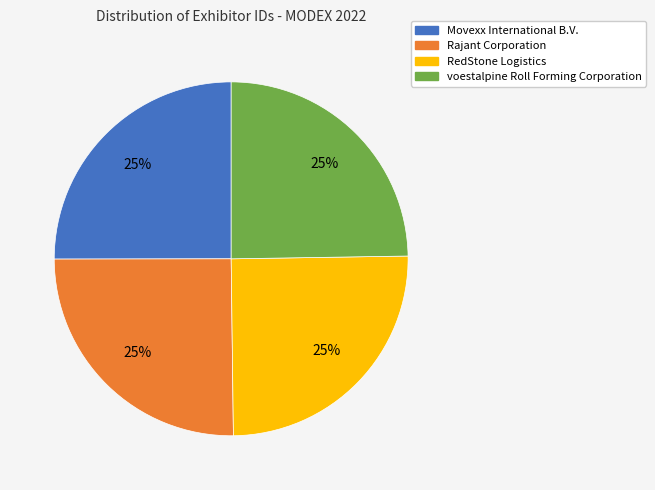

Is it true that voestalpine Roll Forming Corporation is 13% of the pie?

False